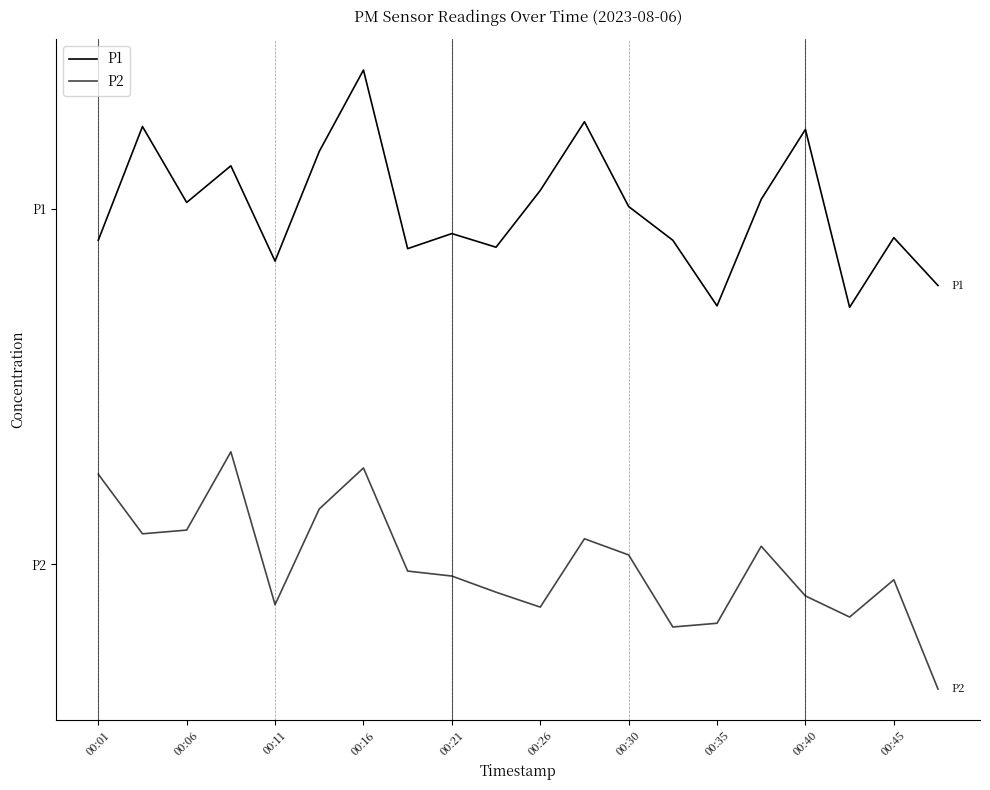

Is this an area chart (filled region under the line)?

No